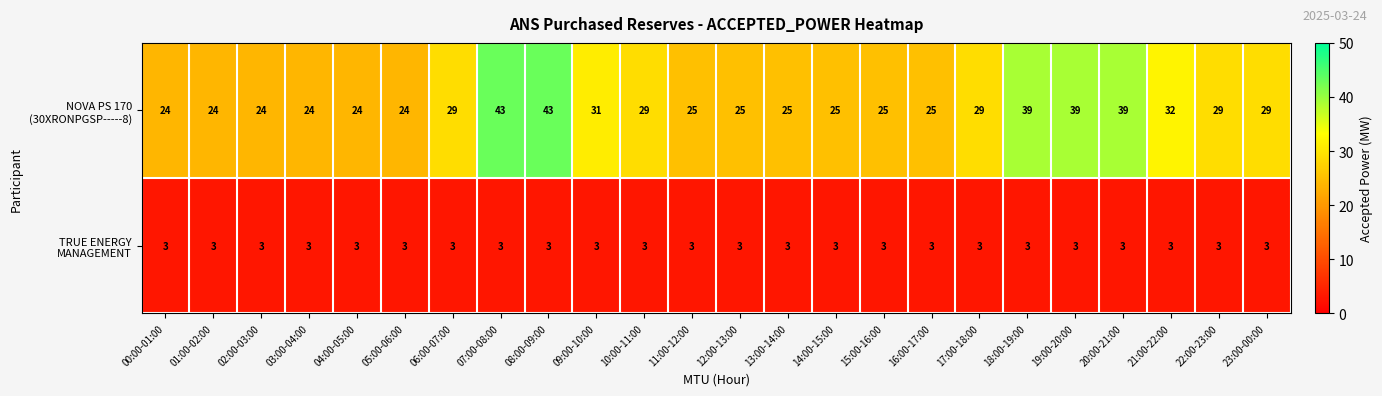

What is the greatest value displayed?

43